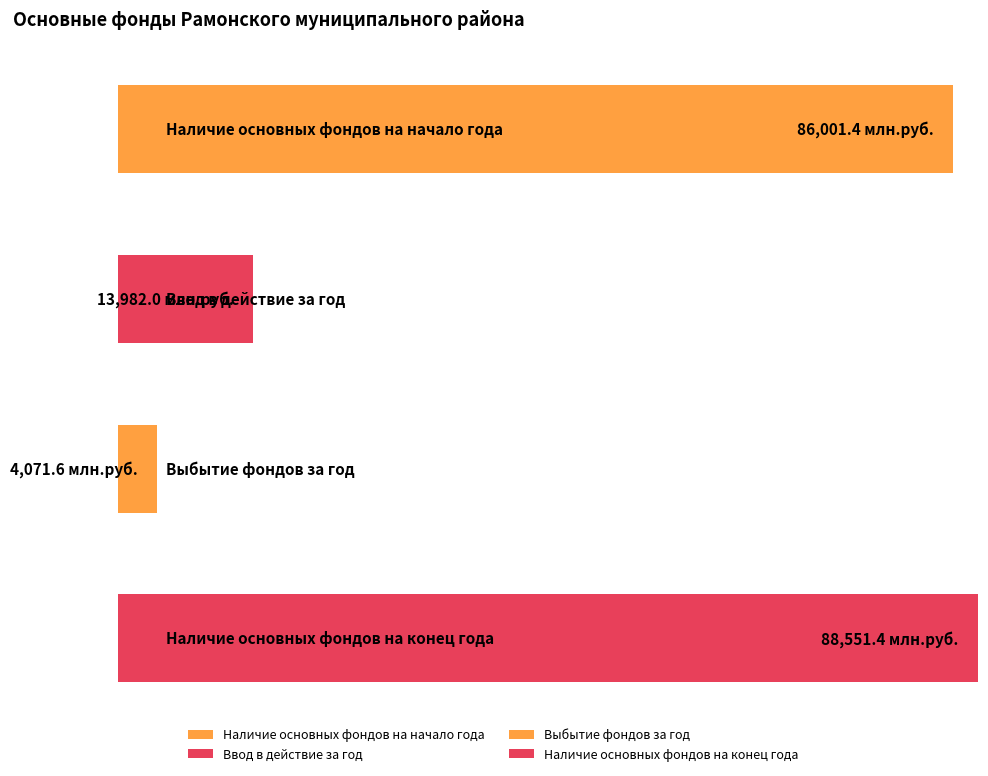

What is the value of the Выбытие фондов за год bar at the 2nd from the left?

4071.6